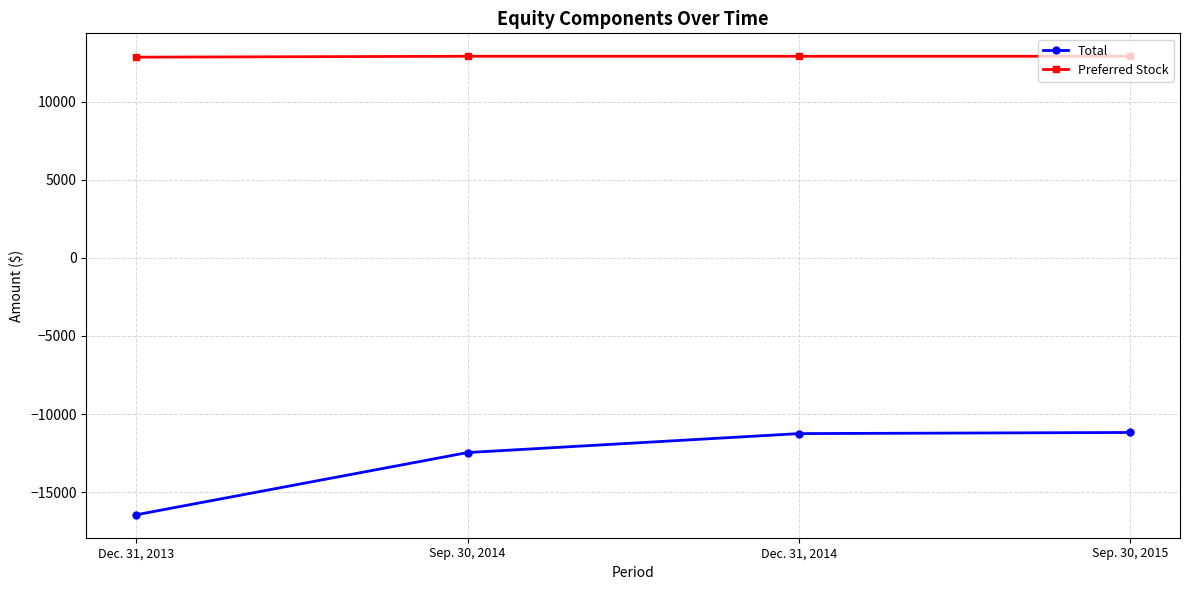

True or false: Total has a value of -18024 at Dec. 31, 2014.

False